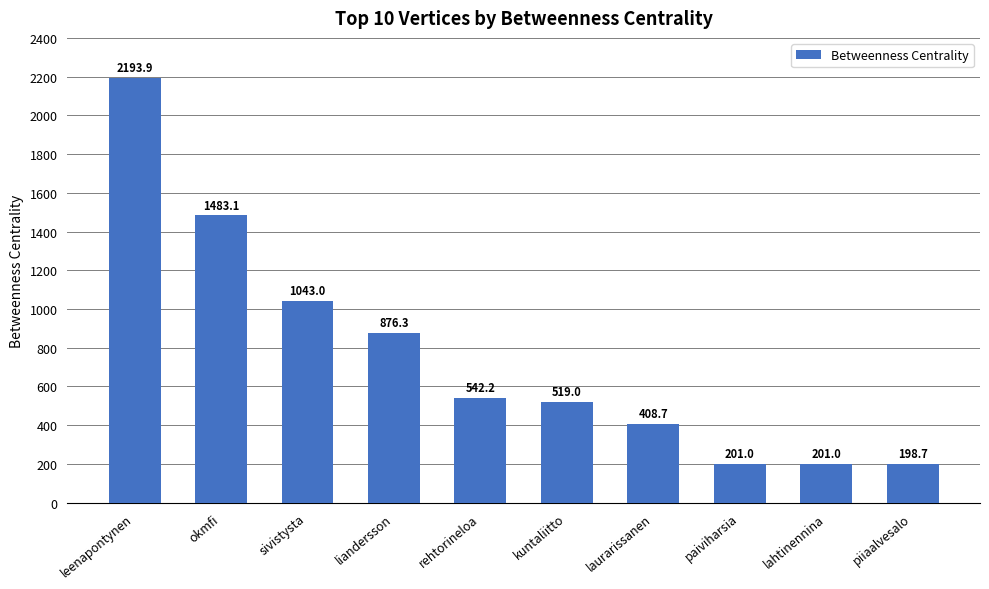

Count the number of values greater than 542.

5